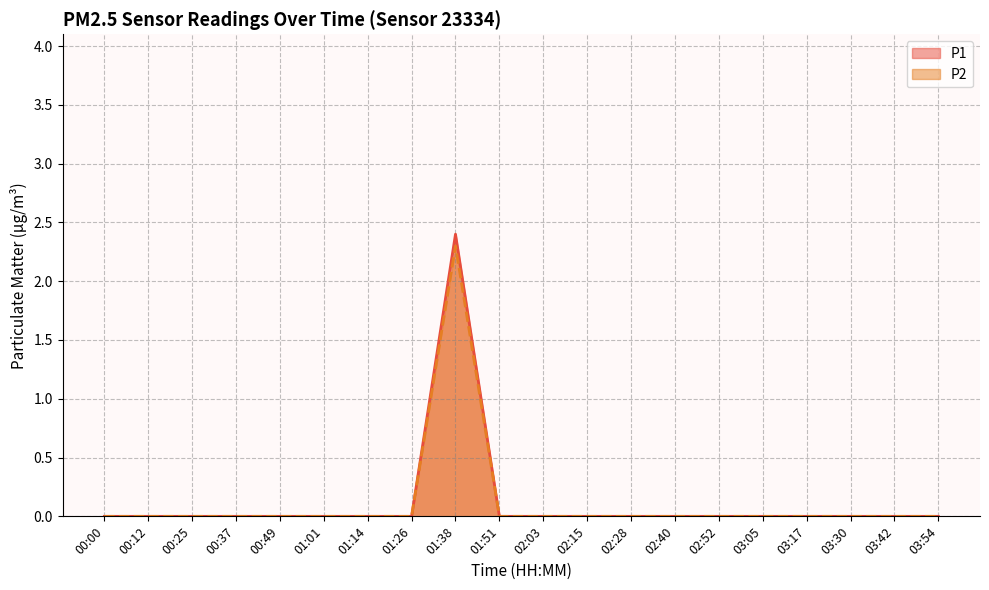

Rank the series by their maximum value, from lowest to highest.

P2 line, P1 line